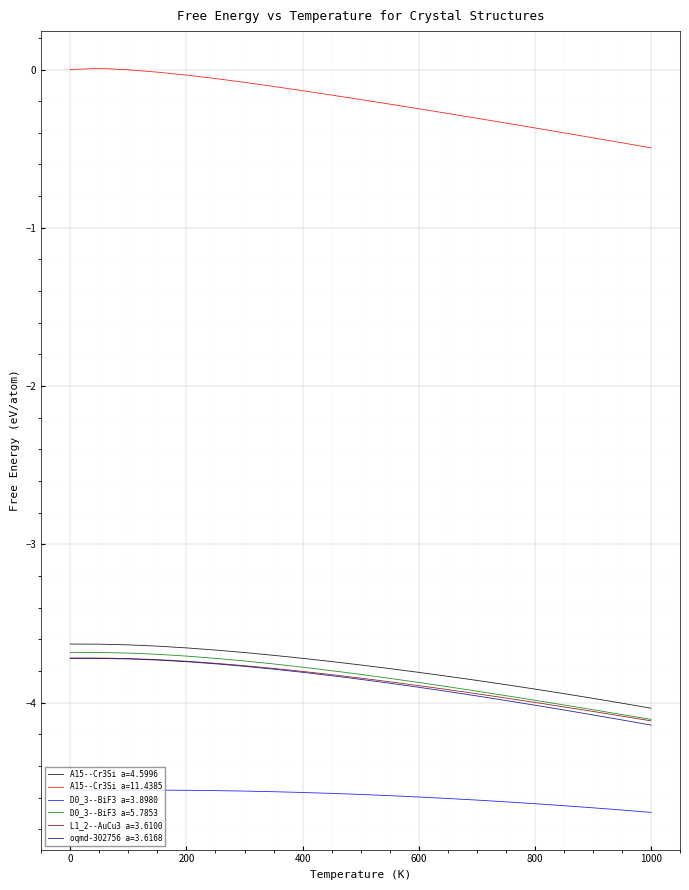

What is the lowest value of the D0_3--BiF3 a=5.7853 series?

-4.1